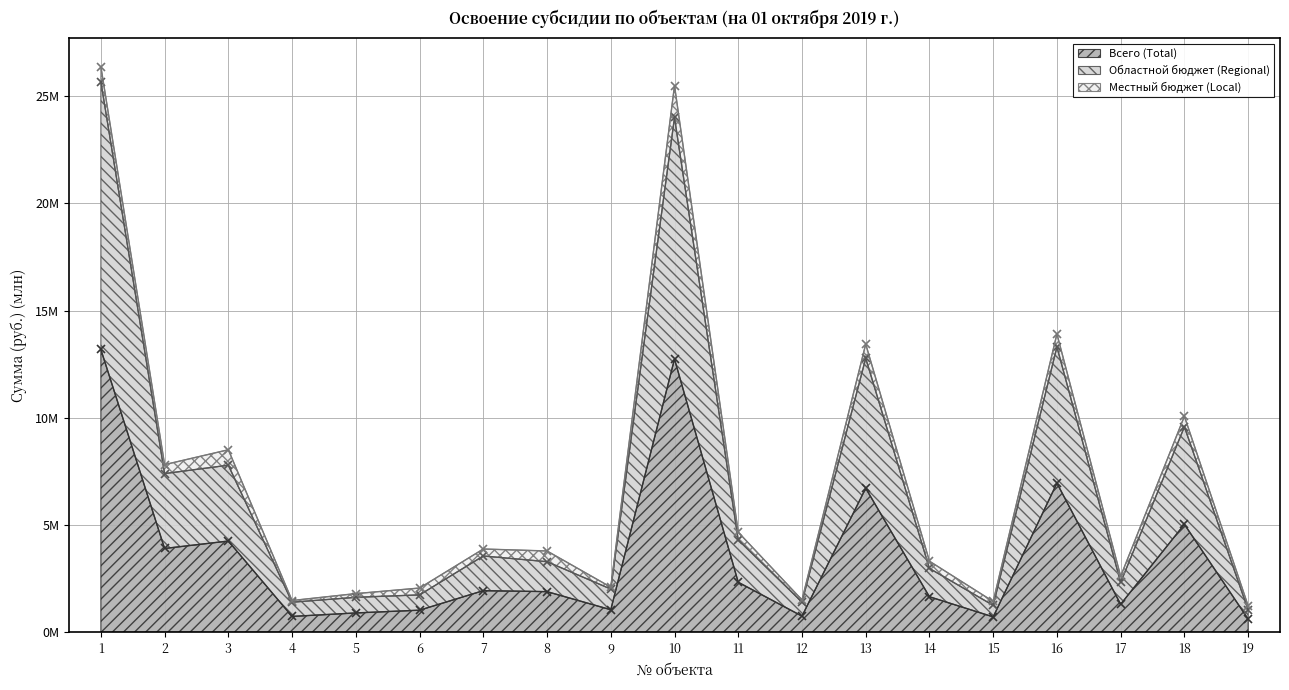

The Областной бюджет (Regional) series shows 2.3 at 8. True or false?

False